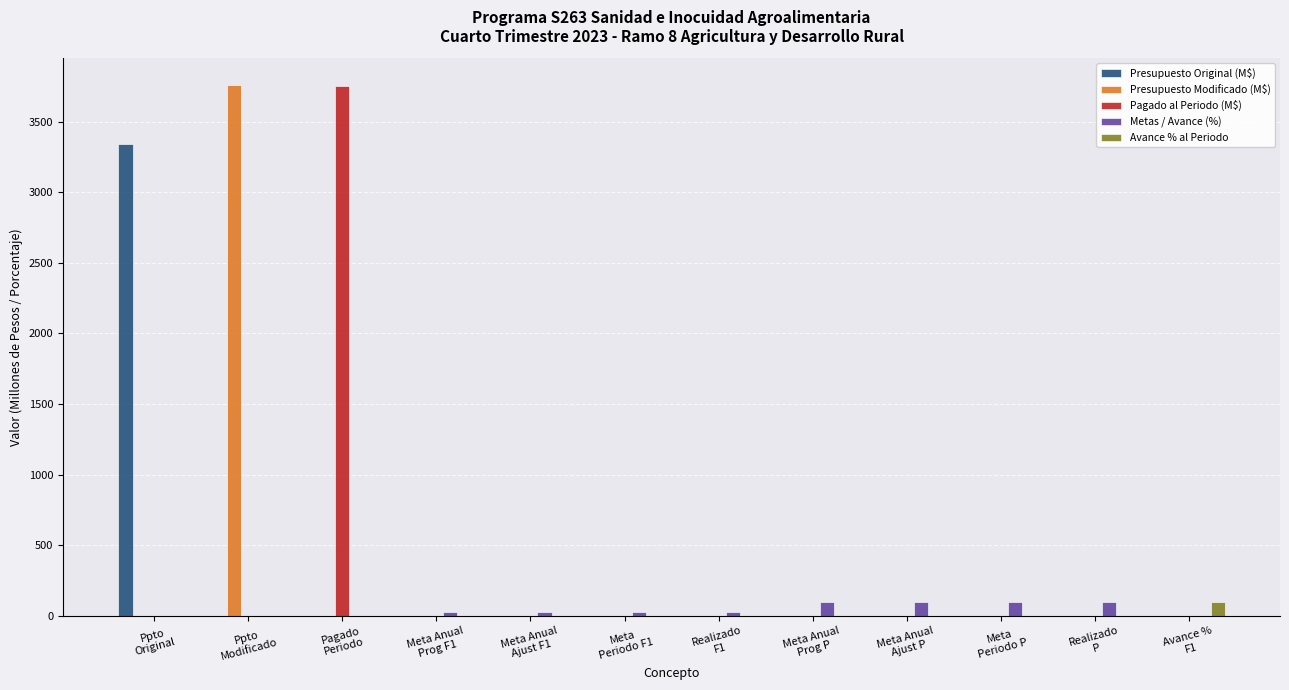

Which series has the widest spread of values?

Presupuesto Modificado (M$)